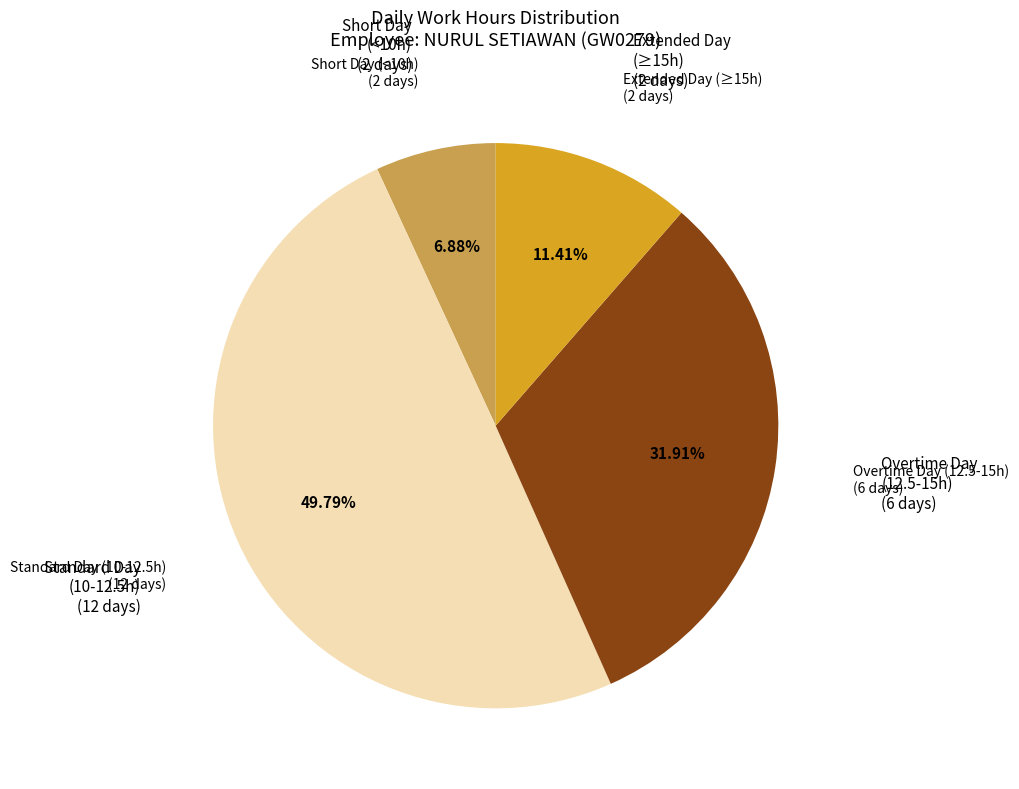

Count the number of slices in the pie.

4